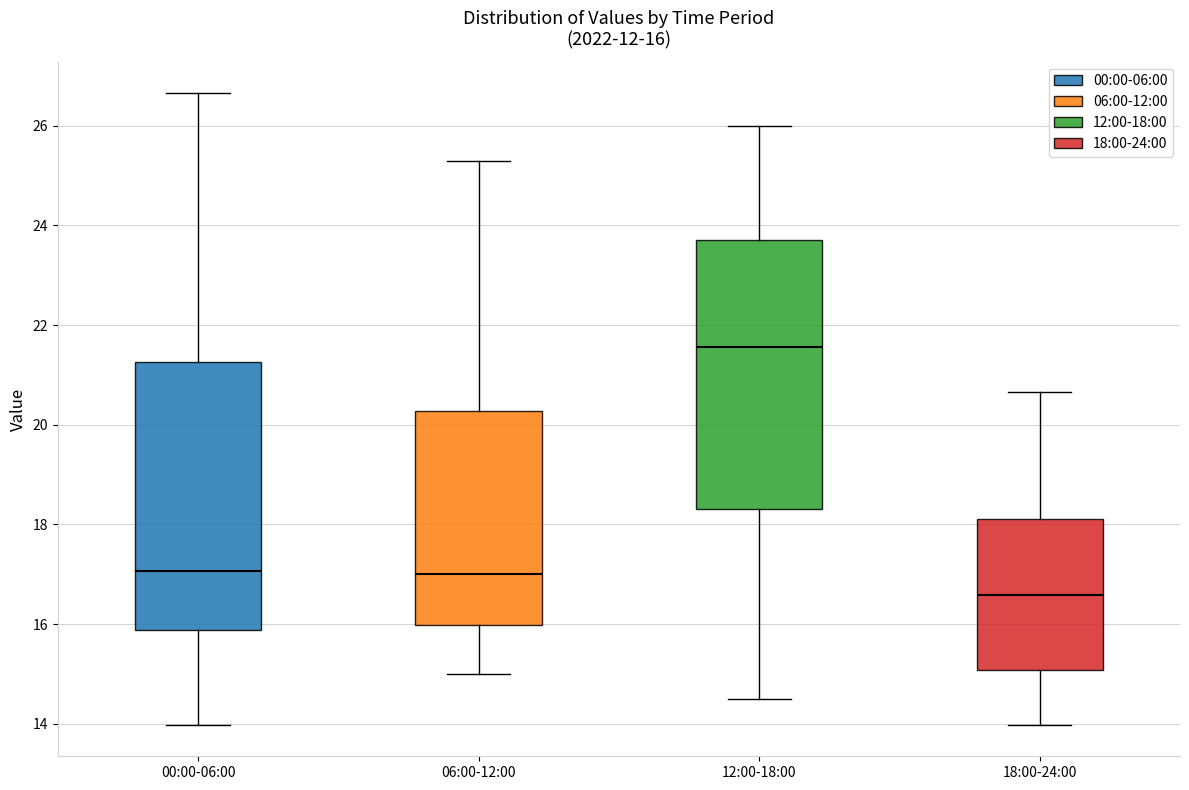

Which box has the highest median line?

12:00-18:00